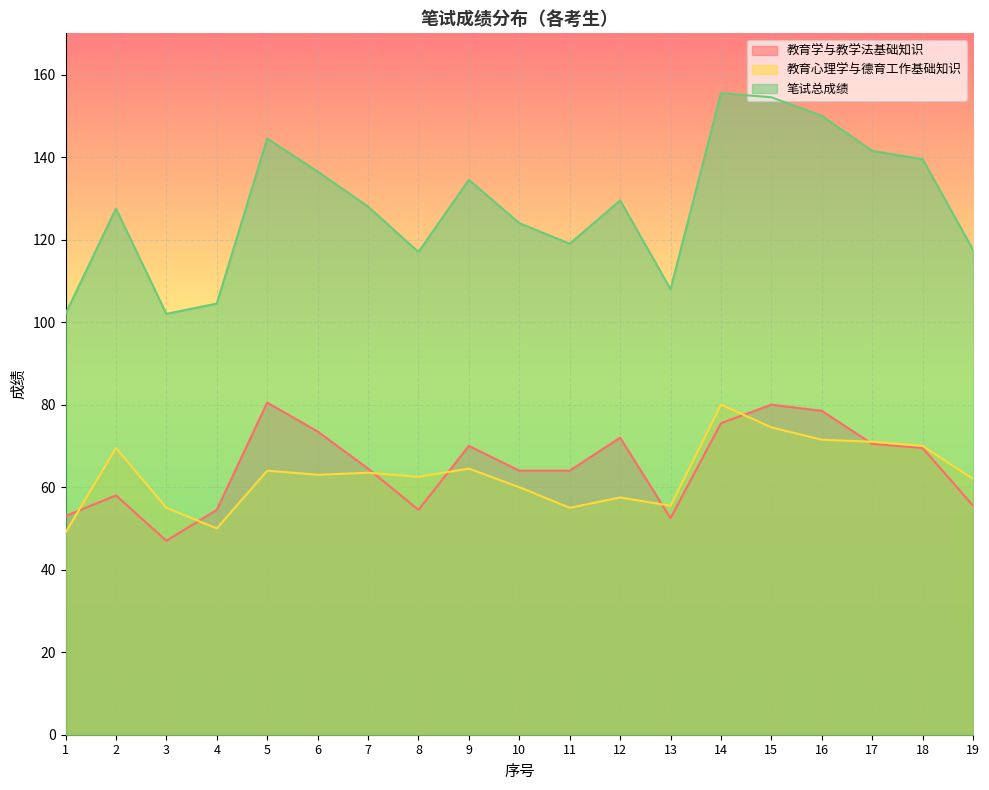

Reading right to left, transcribe all the data shown in this chart.

教育学与教学法基础知识: 55.5	69.5	70.5	78.5	80.0	75.5	52.5	72.0	64.0	64.0	70.0	54.5	64.5	73.5	80.5	54.5	47.0	58.0	53.0
教育心理学与德育工作基础知识: 62.0	70.0	71.0	71.5	74.5	80.0	55.5	57.5	55.0	60.0	64.5	62.5	63.5	63.0	64.0	50.0	55.0	69.5	49.0
笔试总成绩: 117.5	139.5	141.5	150.0	154.5	155.5	108.0	129.5	119.0	124.0	134.5	117.0	128.0	136.5	144.5	104.5	102.0	127.5	102.0